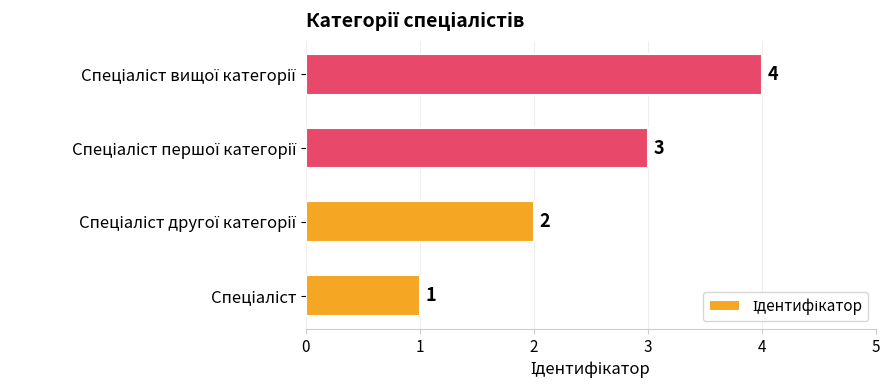

What is the difference between the second highest and second lowest values?

1